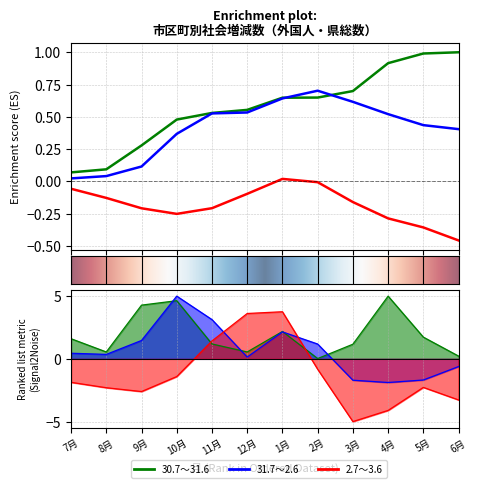

Reading left to right, extract all data points from this chart.

30.7～31.6: 1.6	0.5	4.3	4.6	1.2	0.5	2.2	0.0	1.2	5.0	1.7	0.2
31.7～2.6: 0.4	0.4	1.5	5.0	3.1	0.1	2.2	1.2	-1.7	-1.9	-1.7	-0.6
2.7～3.6: -1.9	-2.3	-2.6	-1.4	1.4	3.6	3.8	-0.8	-5.0	-4.1	-2.3	-3.3